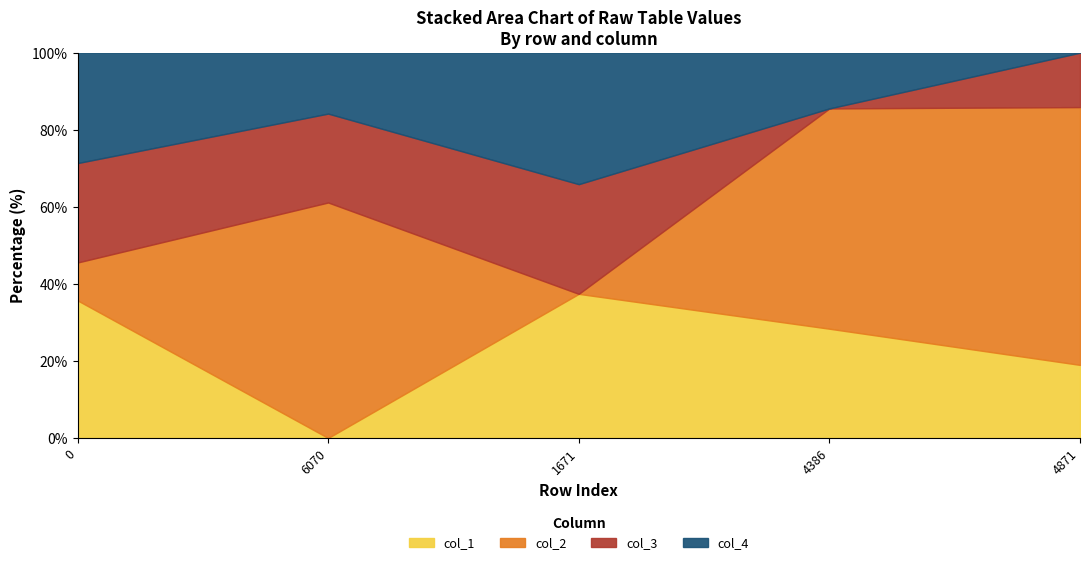

What is the difference between the col_2 values at 4871 and 0?

3451